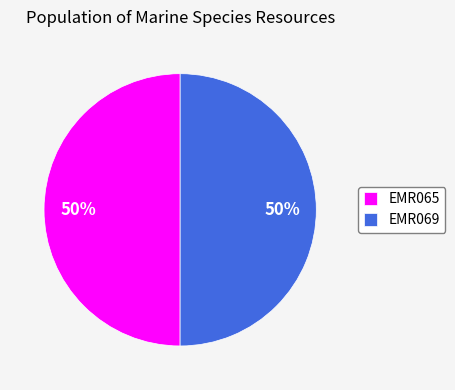

To the nearest percent, what is the combined percentage of EMR069 and EMR065?

100%